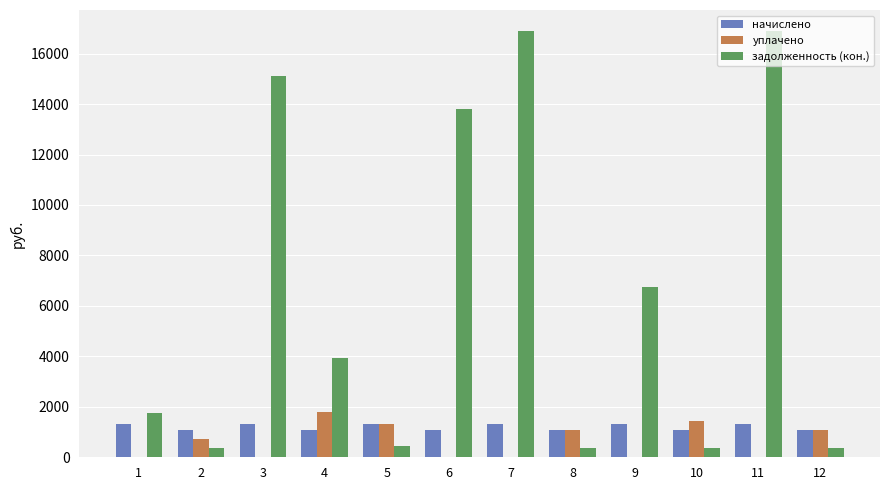

What are all the series names shown in the legend?

начислено, уплачено, задолженность (кон.)